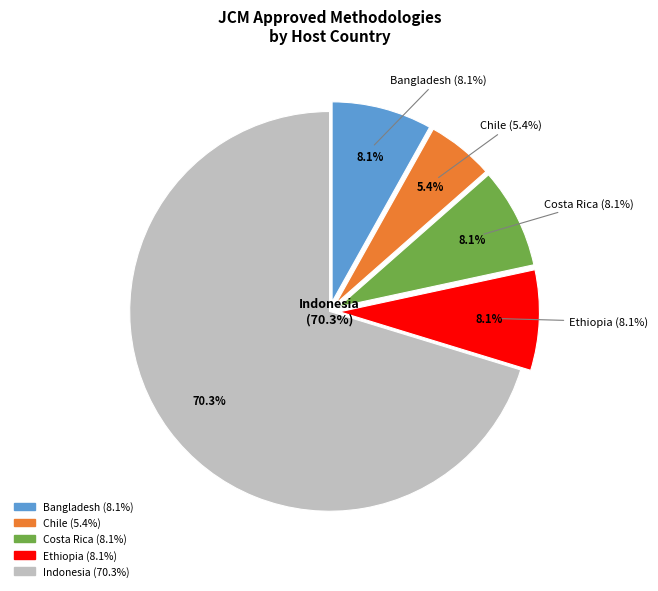

What is the largest slice in the pie chart?

Indonesia